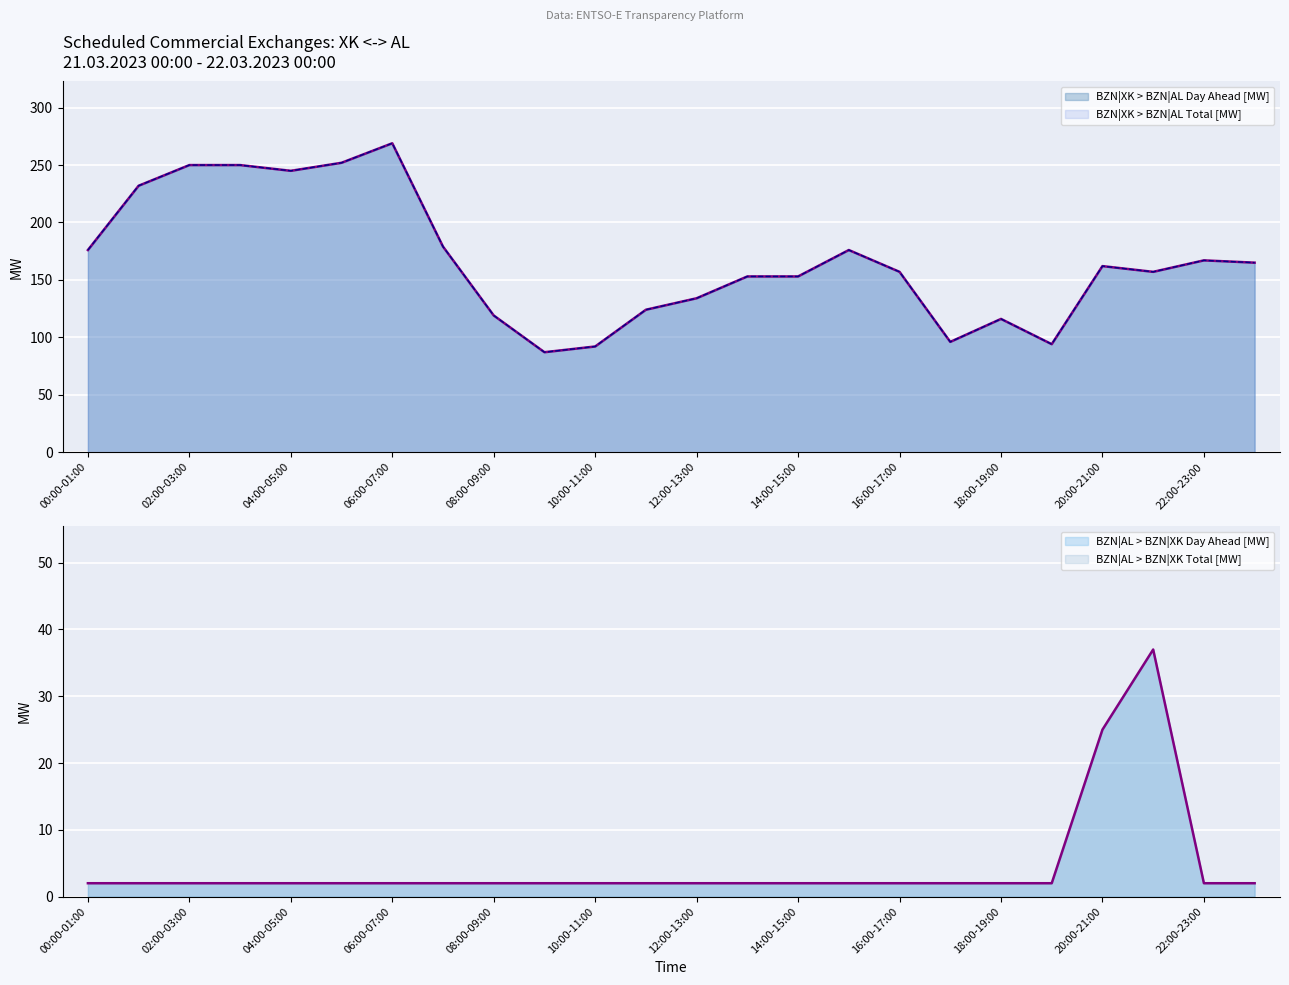

At how many categories does at least one series exceed 196?

6